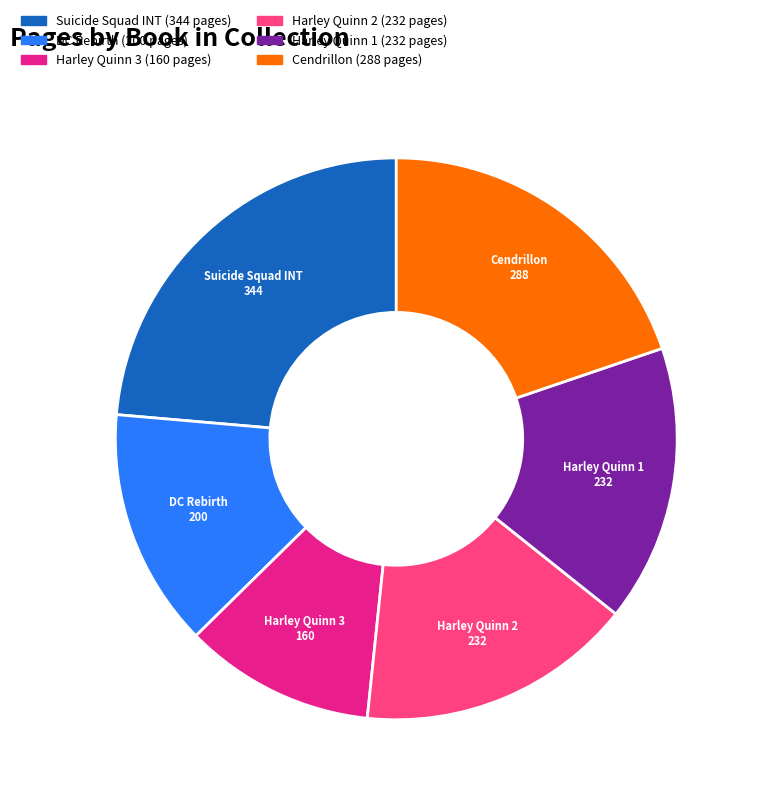

How many slices are in this pie chart?

6